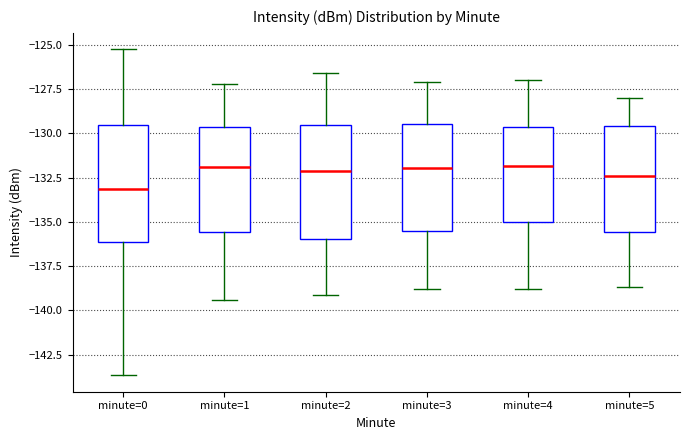

Reading left to right, read every box against the y-axis: the position of its median line, the range the box covers, and the ends of its whiskers. The values are not printed on the chart, so give them approximately, as read against the axis.

minute=0: median -133.0, box -136.0 to -129.5, whiskers -143.5 to -125.5
minute=1: median -132.0, box -135.5 to -129.5, whiskers -139.5 to -127.0
minute=2: median -132.0, box -136.0 to -129.5, whiskers -139.0 to -126.5
minute=3: median -132.0, box -135.5 to -129.5, whiskers -139.0 to -127.0
minute=4: median -132.0, box -135.0 to -129.5, whiskers -139.0 to -127.0
minute=5: median -132.5, box -135.5 to -129.5, whiskers -138.5 to -128.0